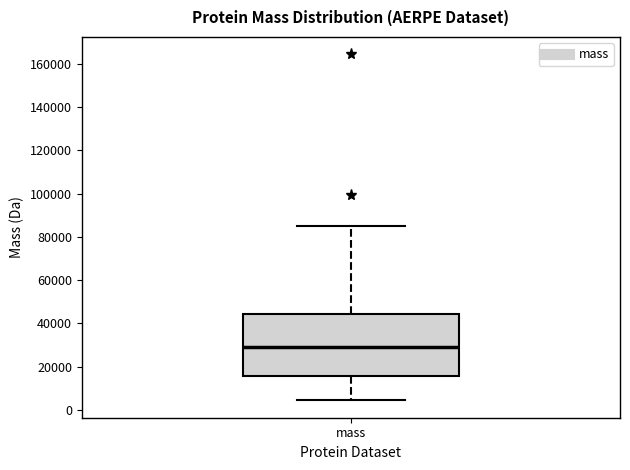

Read this box plot against the y-axis: the position of the median line, the range covered by the box, and the ends of both whiskers. The values are not printed on the chart, so give them approximately, as read against the axis.

median 30000, box 16000 to 44000, whiskers 4000 to 86000